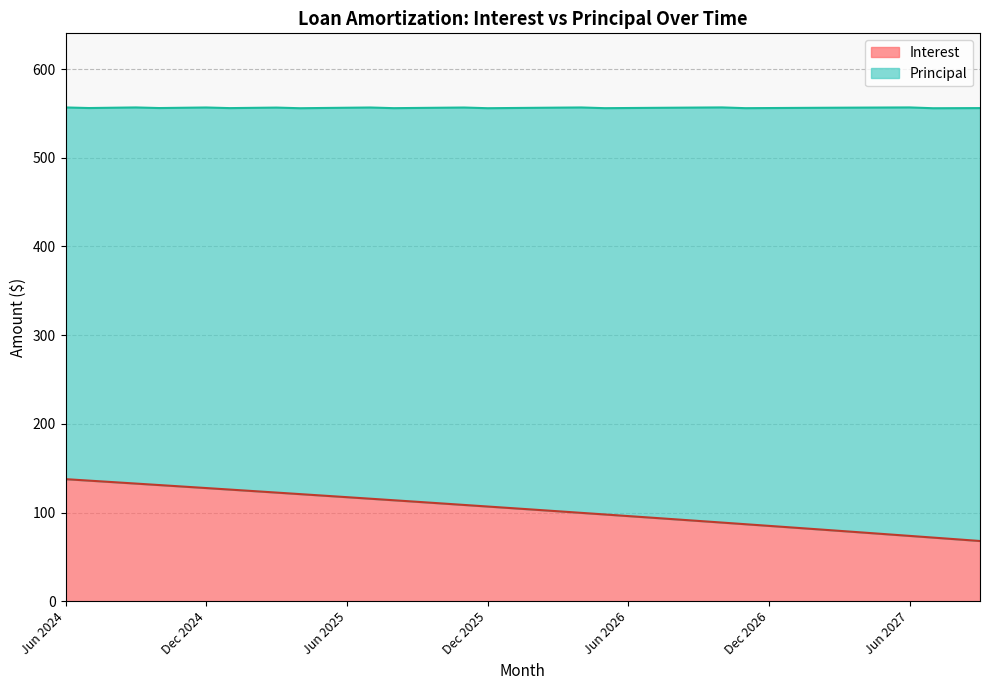

List the labels in order of value, smallest first.

Sep 2027, Aug 2027, Jul 2027, Jun 2027, May 2027, Apr 2027, Mar 2027, Feb 2027, Jan 2027, Dec 2026, Nov 2026, Oct 2026, Sep 2026, Aug 2026, Jul 2026, Jun 2026, May 2026, Apr 2026, Mar 2026, Feb 2026, Jan 2026, Dec 2025, Nov 2025, Oct 2025, Sep 2025, Aug 2025, Jul 2025, Jun 2025, May 2025, Apr 2025, Mar 2025, Feb 2025, Jan 2025, Dec 2024, Nov 2024, Oct 2024, Sep 2024, Aug 2024, Jul 2024, Jun 2024